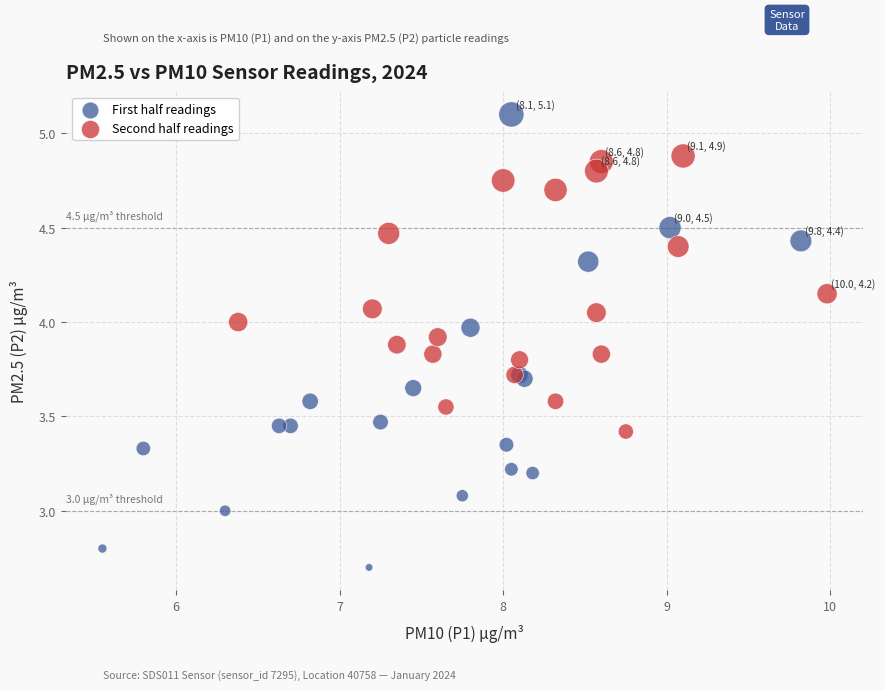

What are all the series names shown in the legend?

First half readings, Second half readings